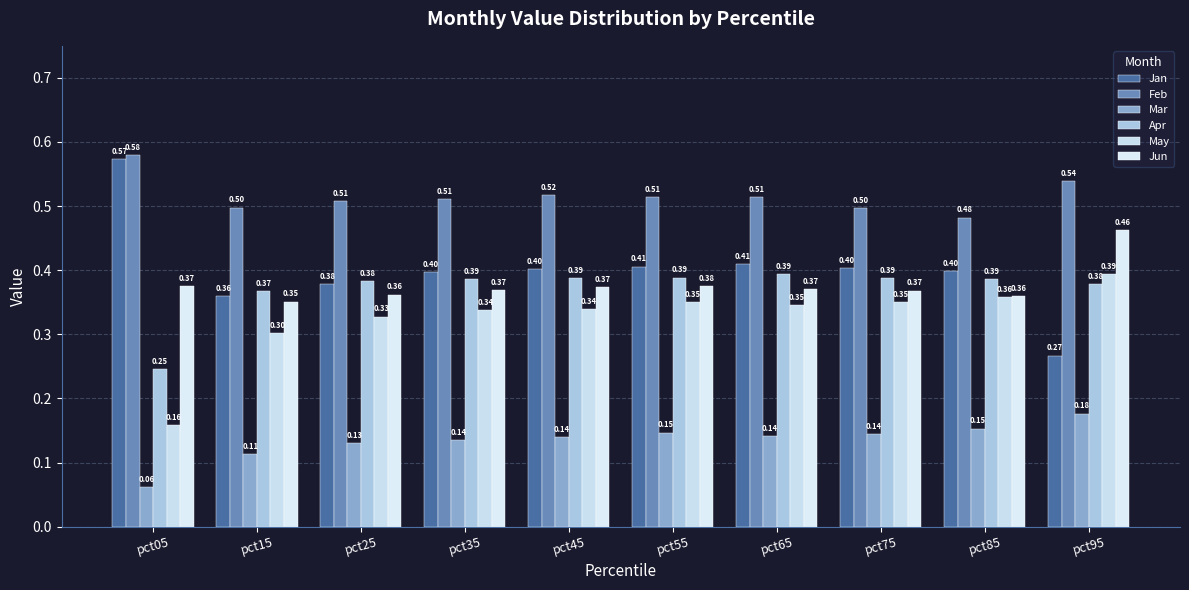

How many Apr values are between 0 and 1?

10